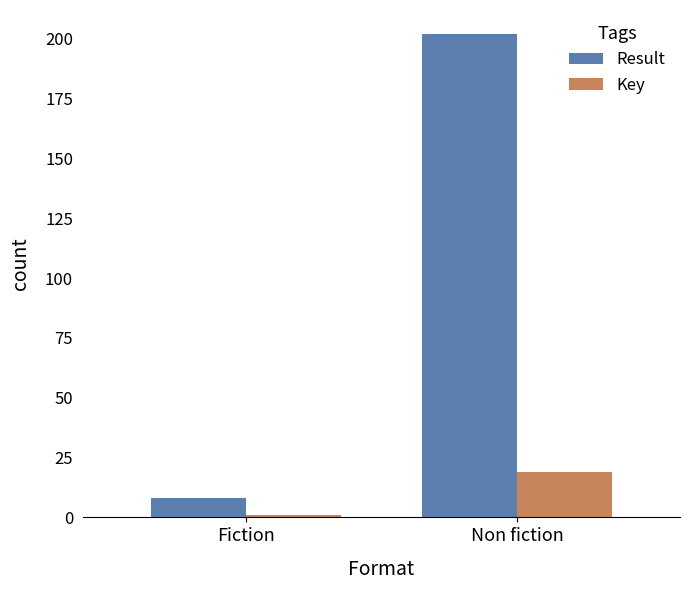

List the series in order of their overall mean, highest first.

Result, Key